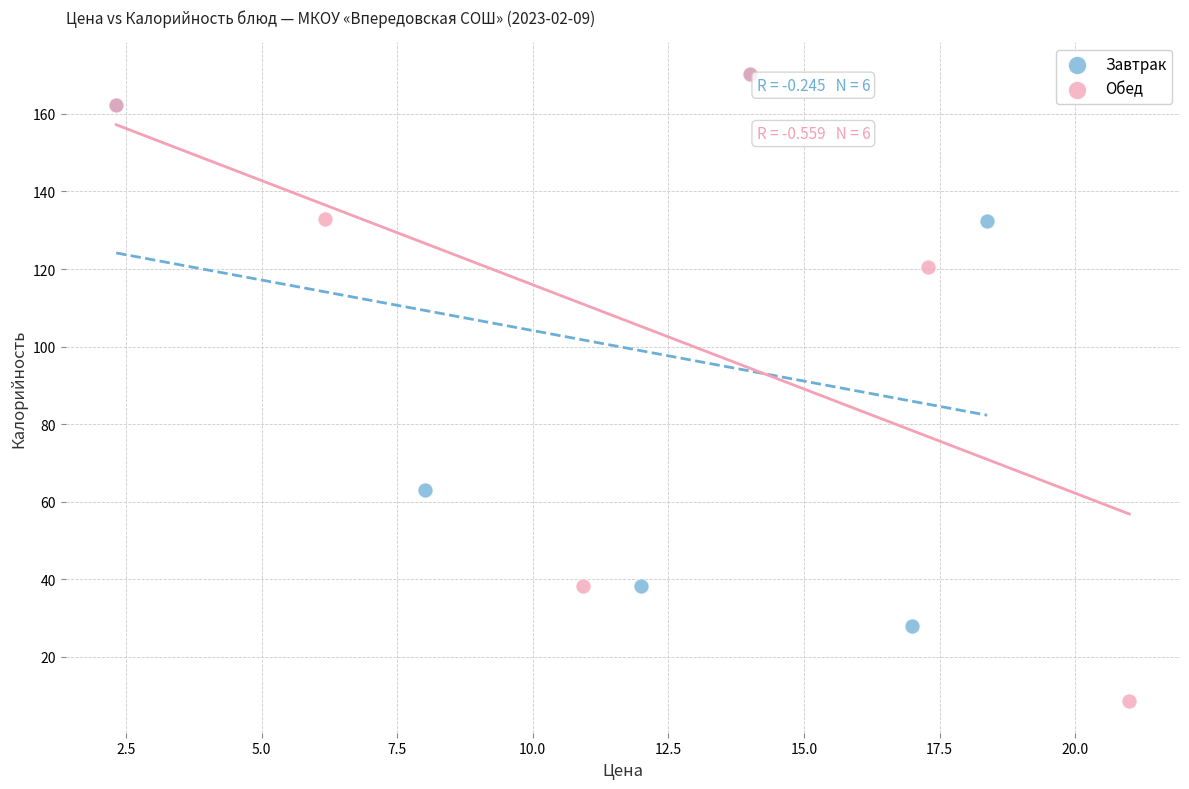

Which series reaches the minimum Y coordinate?

Обед